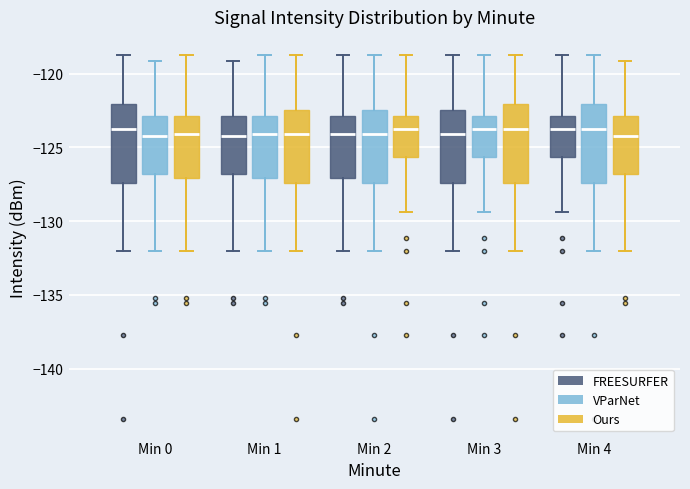

Reading left to right, read every box against the y-axis: the position of its median line, the range the box covers, and the ends of its whiskers. The values are not printed on the chart, so give them approximately, as read against the axis.

Min 0 (FREESURFER): median -123.5, box -127.5 to -122.0, whiskers -132.0 to -118.5
Min 0 (VParNet): median -124.0, box -127.0 to -123.0, whiskers -132.0 to -119.0
Min 0 (Ours): median -124.0, box -127.0 to -123.0, whiskers -132.0 to -118.5
Min 1 (FREESURFER): median -124.0, box -127.0 to -123.0, whiskers -132.0 to -119.0
Min 1 (VParNet): median -124.0, box -127.0 to -123.0, whiskers -132.0 to -118.5
Min 1 (Ours): median -124.0, box -127.5 to -122.5, whiskers -132.0 to -118.5
Min 2 (FREESURFER): median -124.0, box -127.0 to -123.0, whiskers -132.0 to -118.5
Min 2 (VParNet): median -124.0, box -127.5 to -122.5, whiskers -132.0 to -118.5
Min 2 (Ours): median -123.5, box -125.5 to -123.0, whiskers -129.5 to -118.5
Min 3 (FREESURFER): median -124.0, box -127.5 to -122.5, whiskers -132.0 to -118.5
Min 3 (VParNet): median -123.5, box -125.5 to -123.0, whiskers -129.5 to -118.5
Min 3 (Ours): median -123.5, box -127.5 to -122.0, whiskers -132.0 to -118.5
Min 4 (FREESURFER): median -123.5, box -125.5 to -123.0, whiskers -129.5 to -118.5
Min 4 (VParNet): median -123.5, box -127.5 to -122.0, whiskers -132.0 to -118.5
Min 4 (Ours): median -124.0, box -127.0 to -123.0, whiskers -132.0 to -119.0